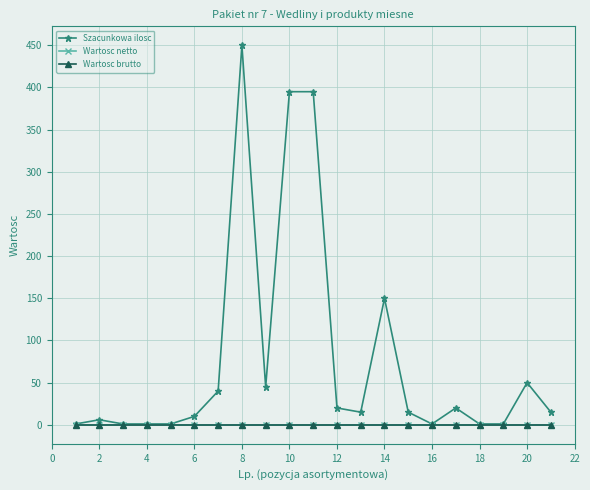

At how many categories does at least one series exceed 130?

4